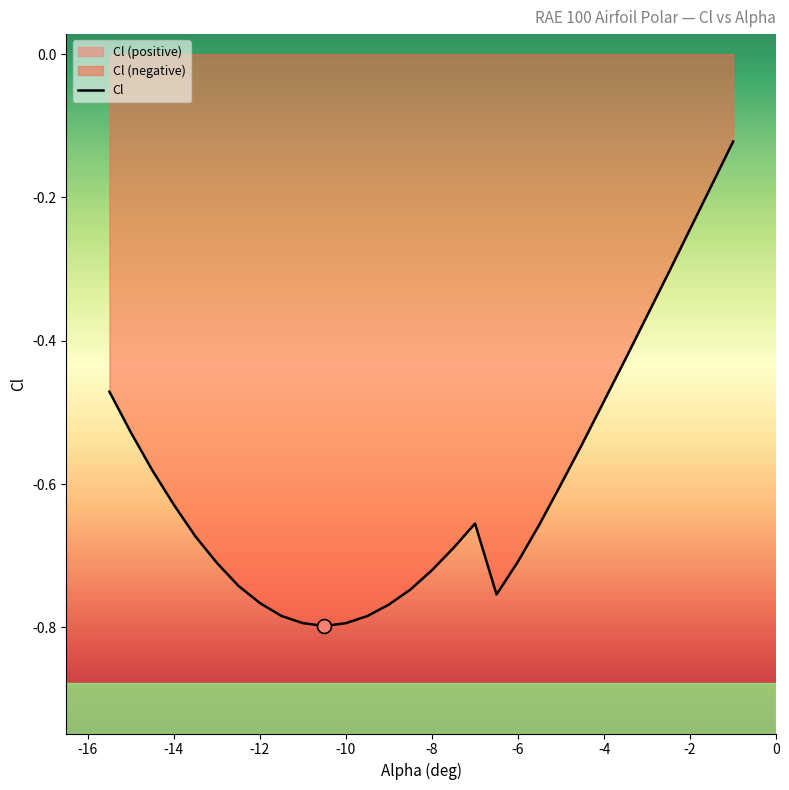

The Cl series shows -0.8 at -10. True or false?

True